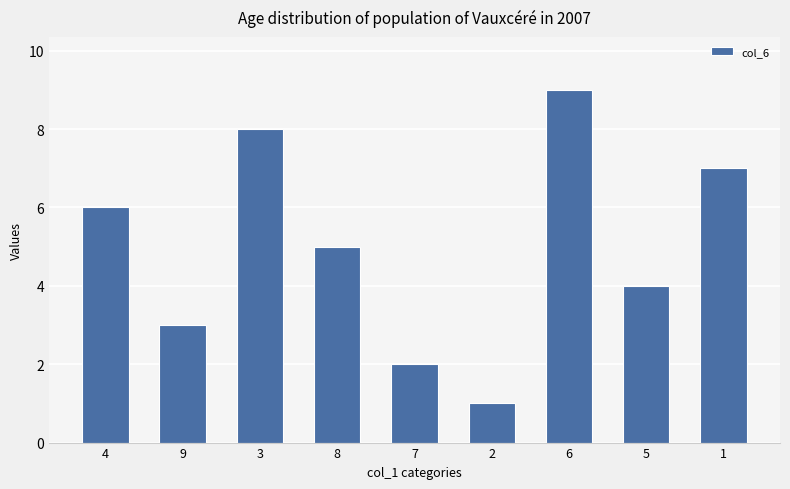

What is the change in value from 7 to 1?

+5